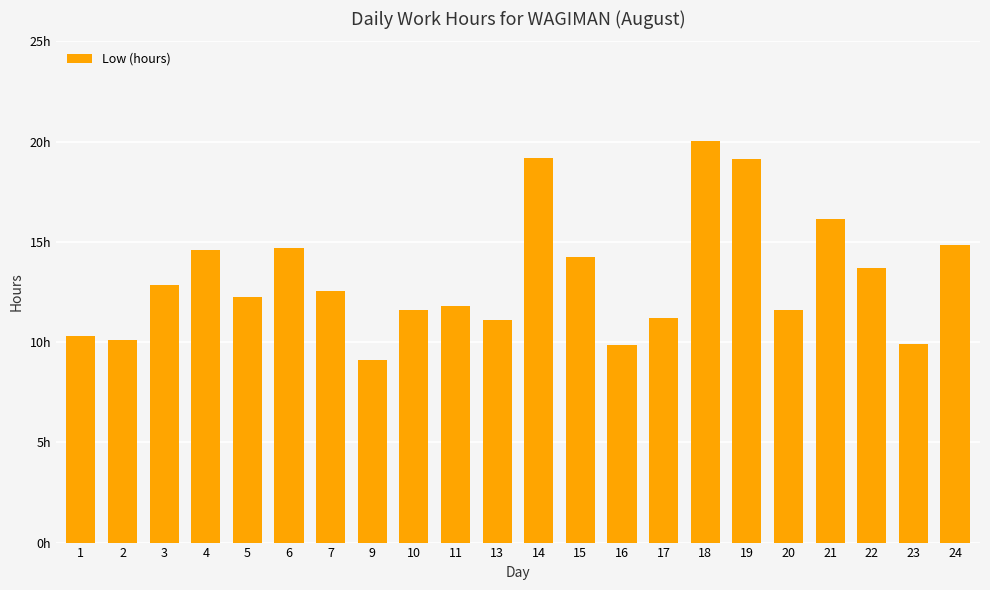

List the labels in order of value, largest first.

18, 14, 19, 21, 24, 6, 4, 15, 22, 3, 7, 5, 11, 20, 10, 17, 13, 1, 2, 23, 16, 9